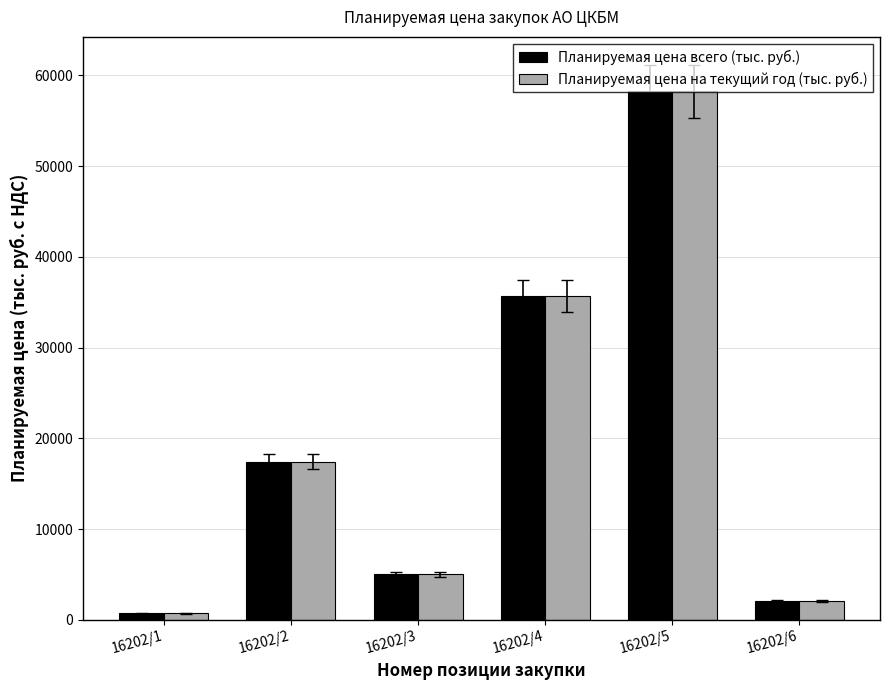

Reading right to left, what are all the values shown in this chart?

Планируемая цена всего (тыс. руб.): 16202/6=2091.4	16202/5=58263.0	16202/4=35650.0	16202/3=5000.0	16202/2=17431.0	16202/1=720.0
Планируемая цена на текущий год (тыс. руб.): 16202/6=2091.4	16202/5=58263.0	16202/4=35650.0	16202/3=5000.0	16202/2=17431.0	16202/1=720.0